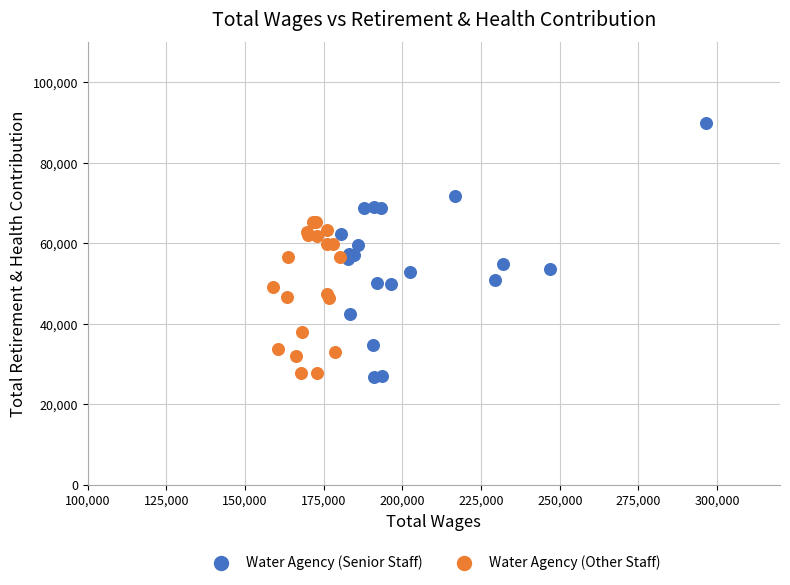

Which series contains the highest Y value?

Water Agency (Senior Staff)